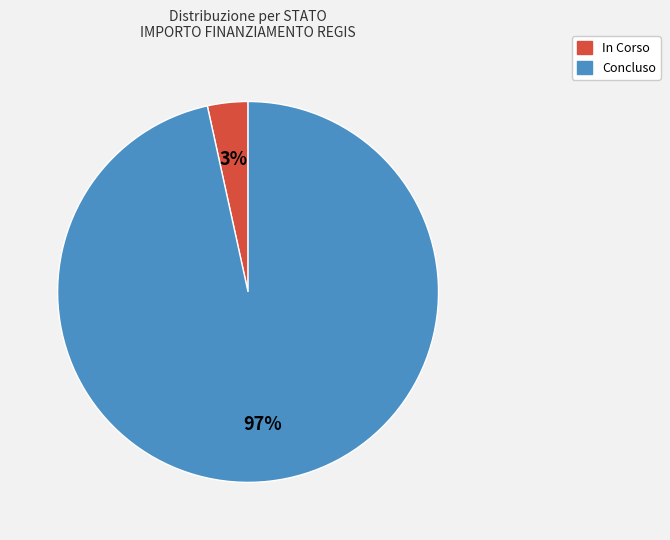

Combined, do Concluso and In Corso account for over 50%?

Yes